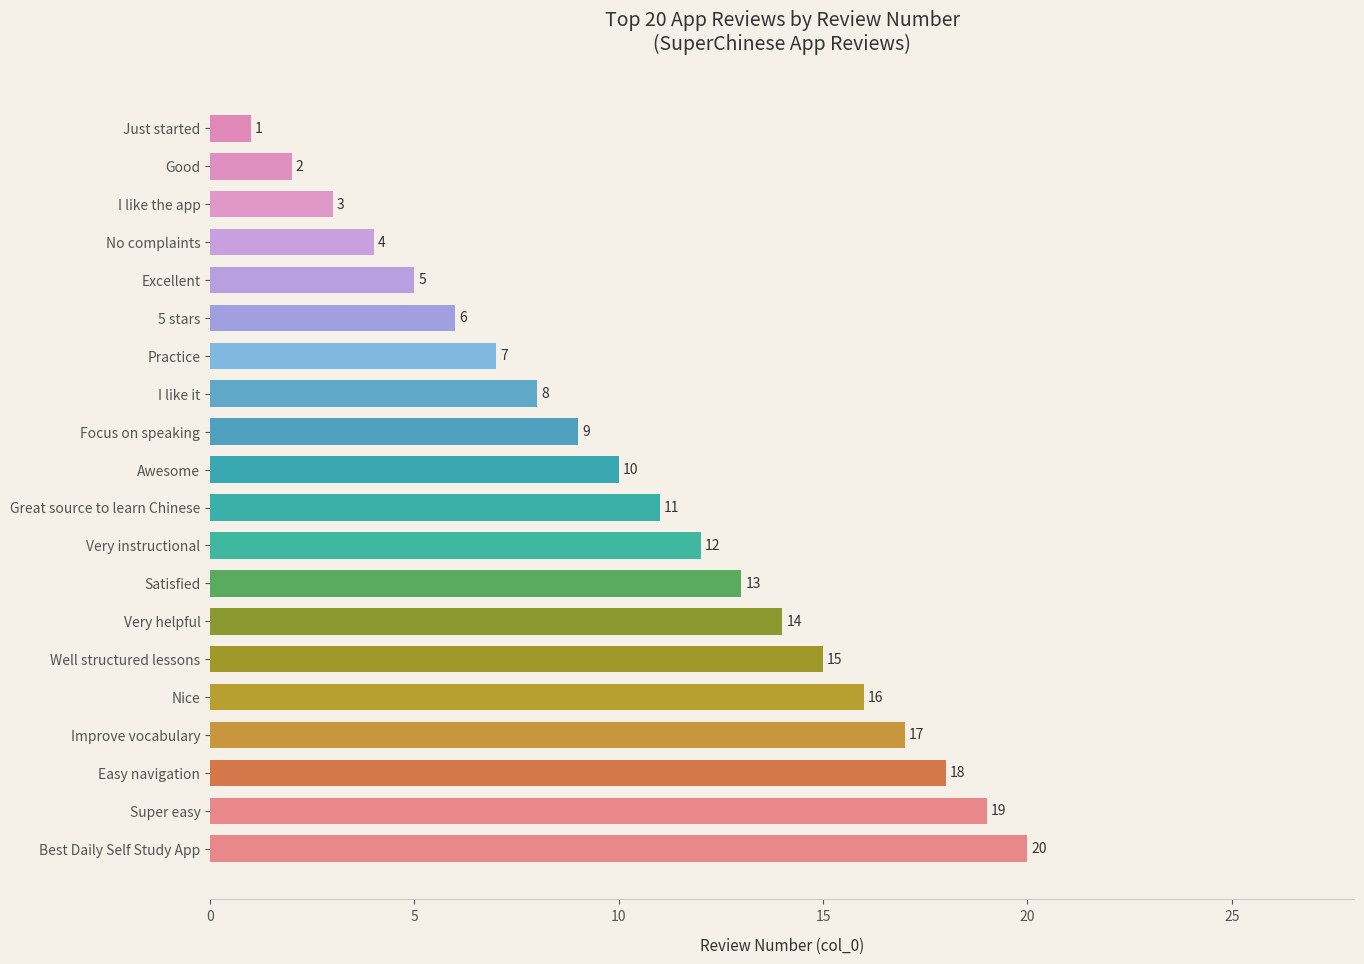

What is the difference between the second highest and minimum values?

18